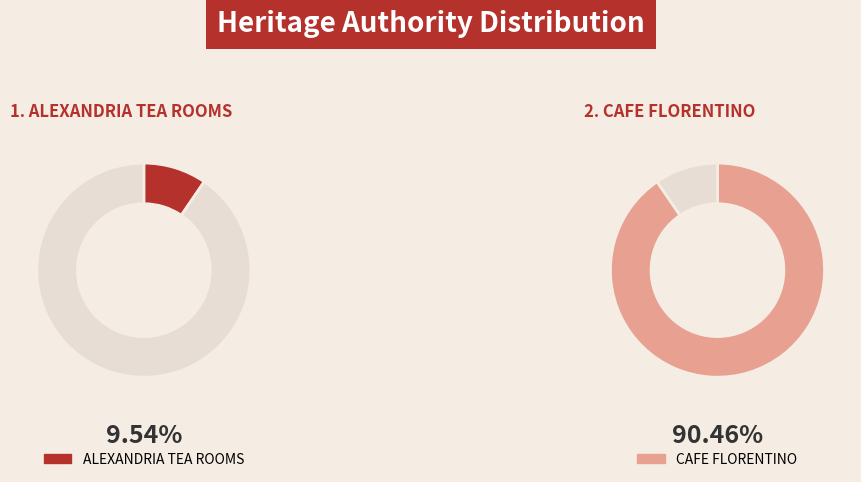

To the nearest percent, what is the difference between the ALEXANDRIA TEA ROOMS and CAFE FLORENTINO slice percentages?

81%